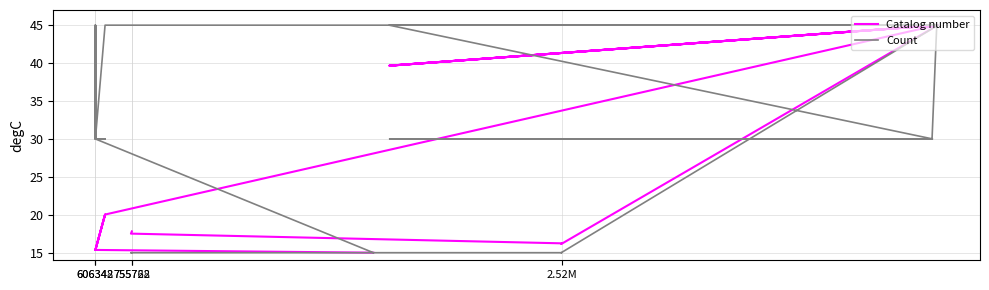

Which series has the largest total across all categories?

Count